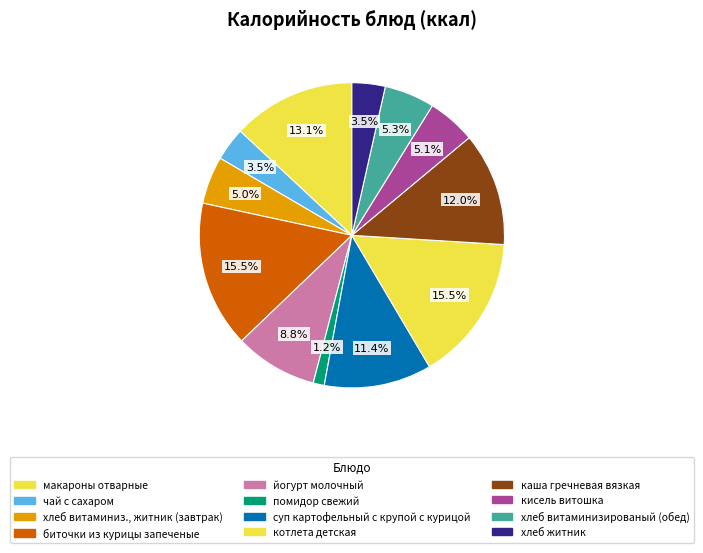

To the nearest percent, what is the difference between the суп картофельный с крупой с курицой and помидор свежий slice percentages?

10%